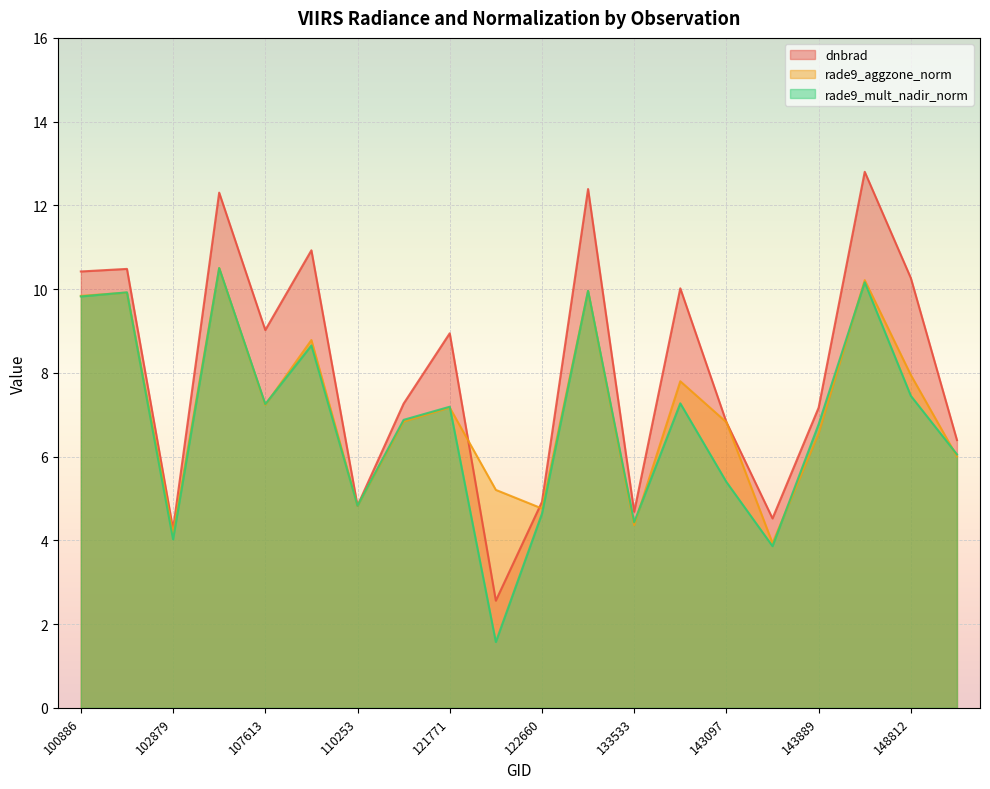

Between 149007 and 110078, which is larger?

110078